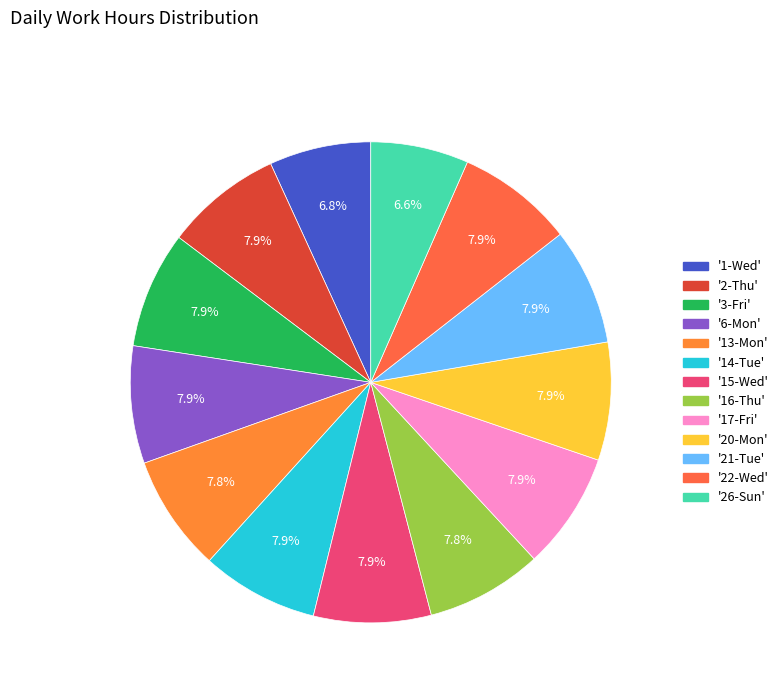

Rank the categories by value from highest to lowest.

20-Mon, 6-Mon, 15-Wed, 2-Thu, 14-Tue, 17-Fri, 21-Tue, 22-Wed, 3-Fri, 13-Mon, 16-Thu, 1-Wed, 26-Sun